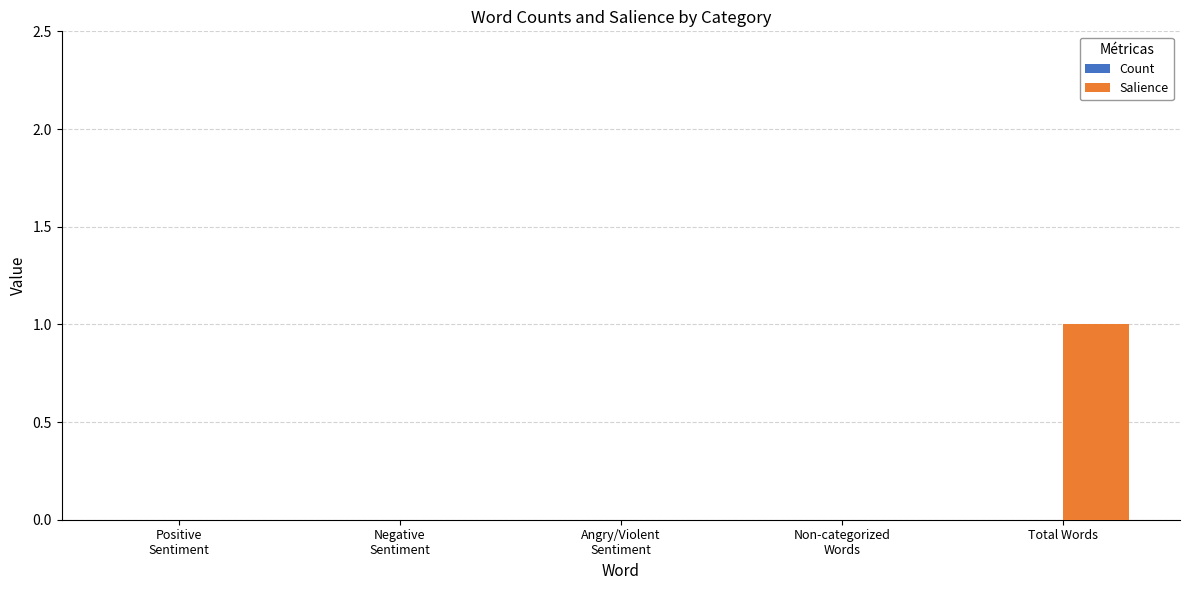

Which label corresponds to the largest value in the chart?

Total Words